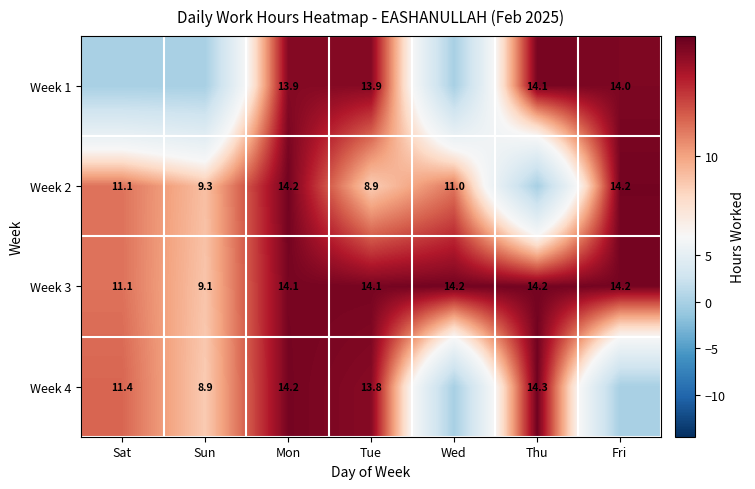

Rank the series at Tue from lowest to highest value.

Week 2, Week 4, Week 1, Week 3